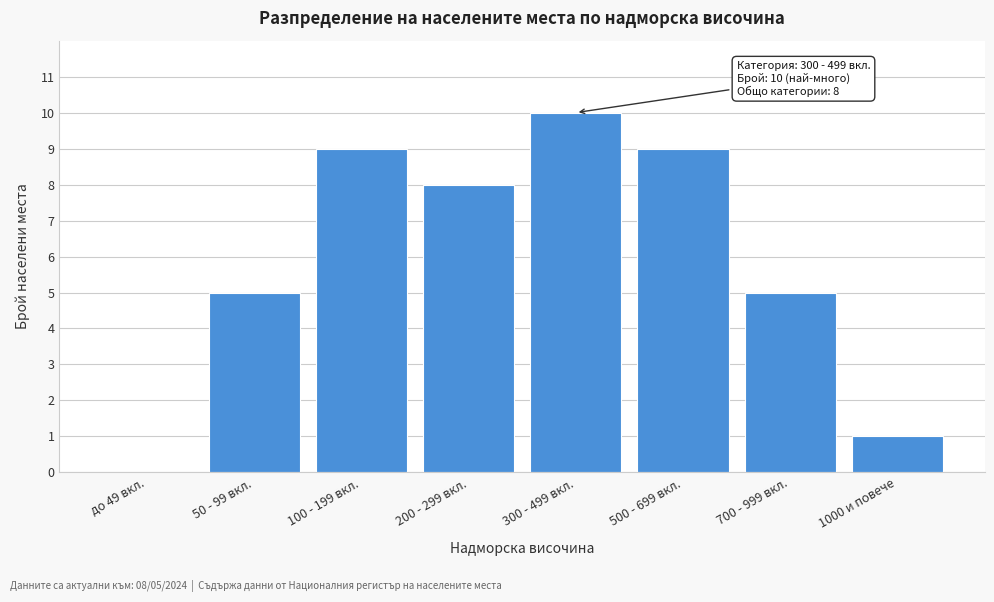

Reading left to right, list all the values displayed in this chart.

до 49 вкл.=0	50 - 99 вкл.=5	100 - 199 вкл.=9	200 - 299 вкл.=8	300 - 499 вкл.=10	500 - 699 вкл.=9	700 - 999 вкл.=5	1000 и повече=1